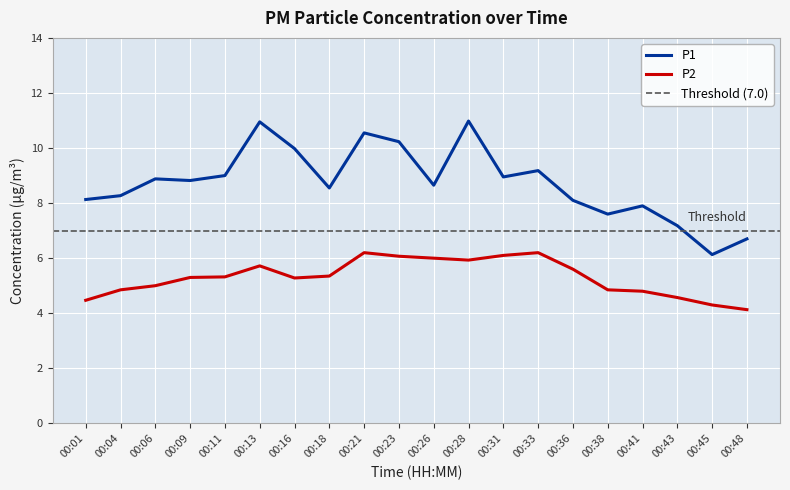

Which series has the widest spread of values?

P1